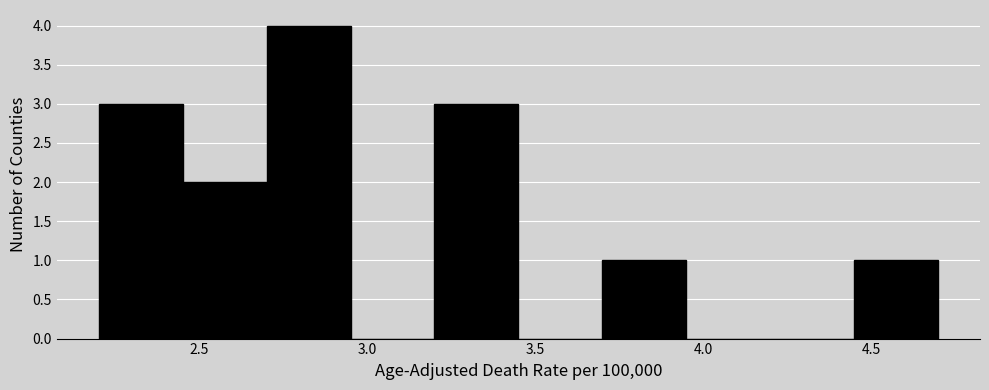

Which range on the x-axis has the tallest bar?

2.70 to 2.95